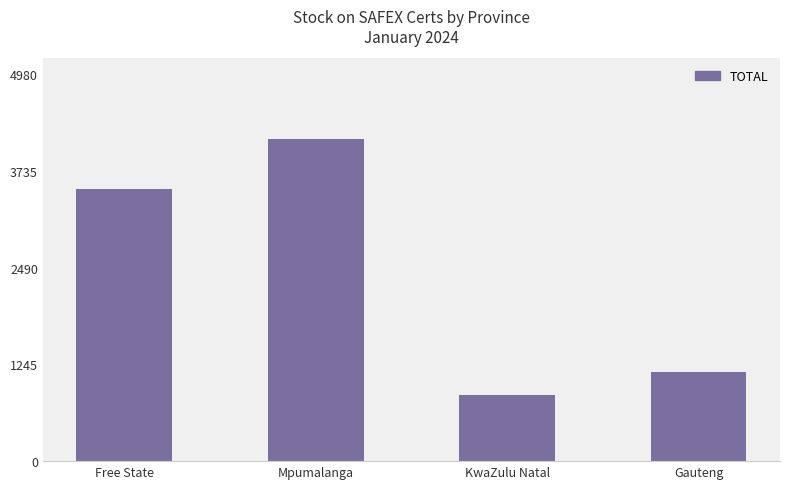

Between Mpumalanga and Free State, which is larger?

Mpumalanga